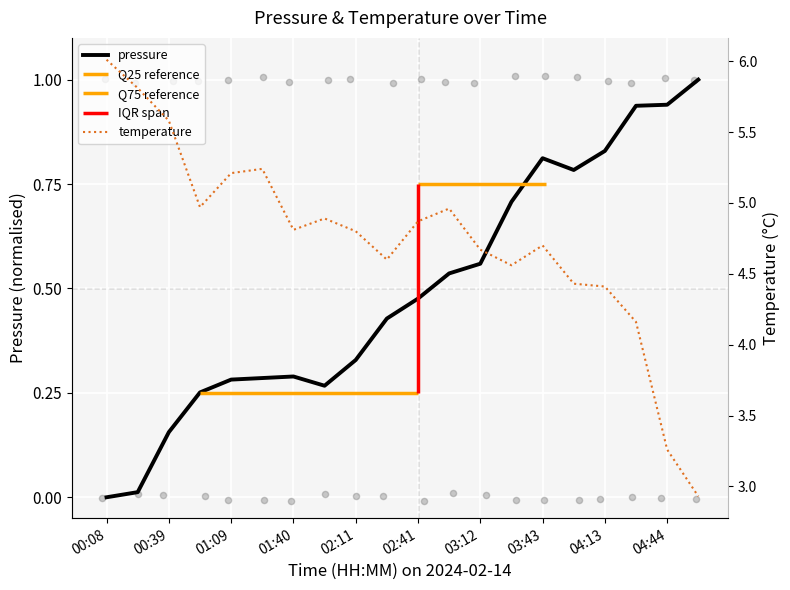

Which series reaches the minimum Y coordinate?

pressure